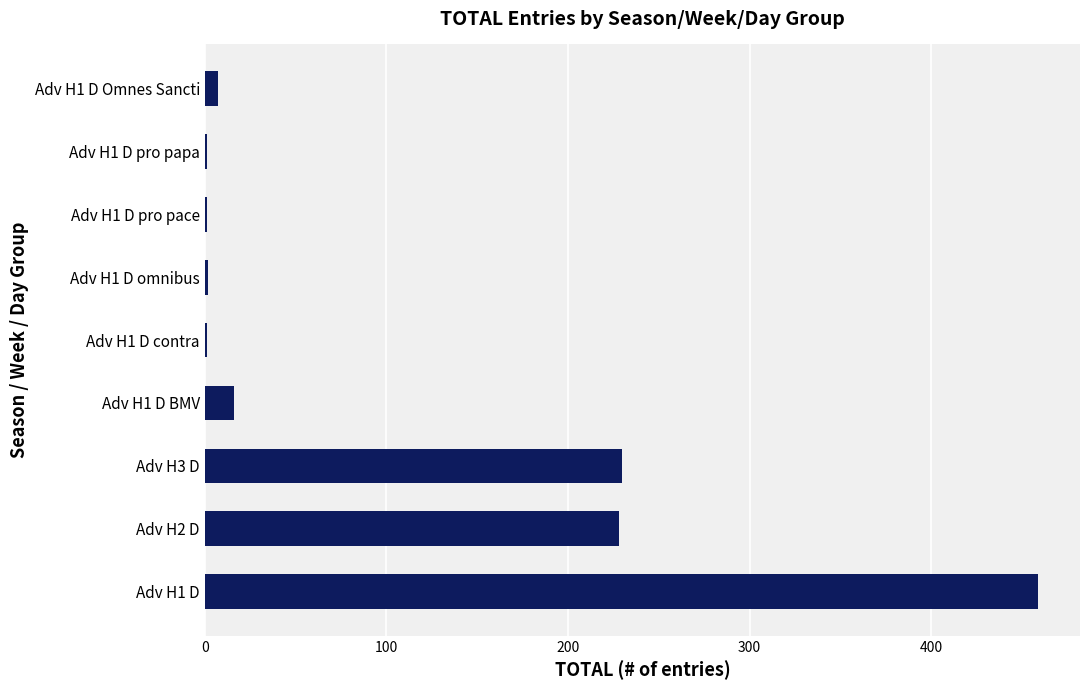

Count the number of categories in the chart.

9